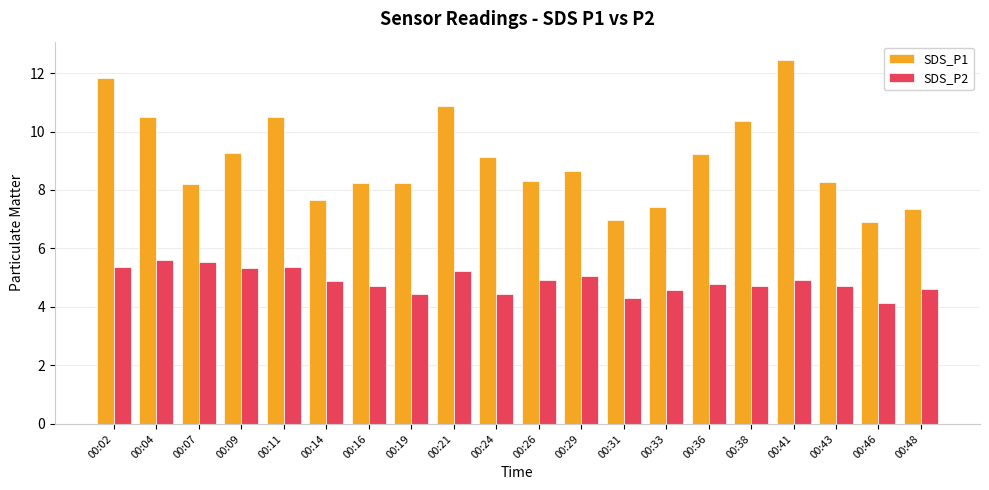

List the series in order of their overall mean, lowest first.

SDS_P2, SDS_P1